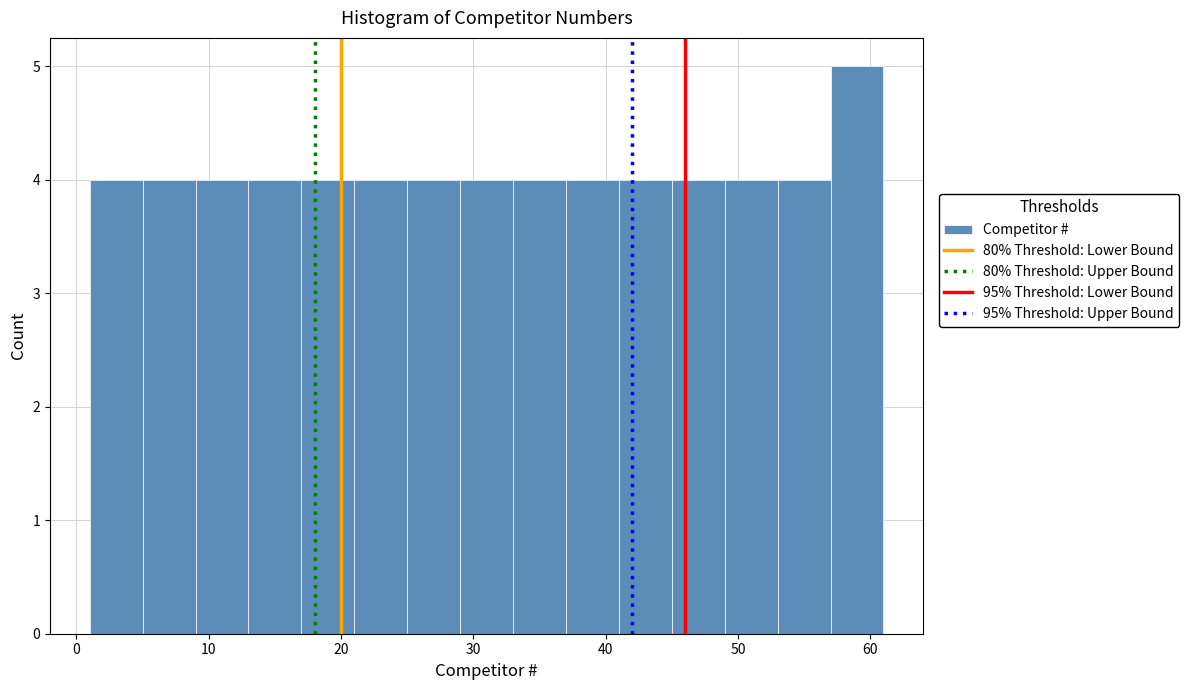

Which range on the x-axis has the tallest bar?

57 to 61